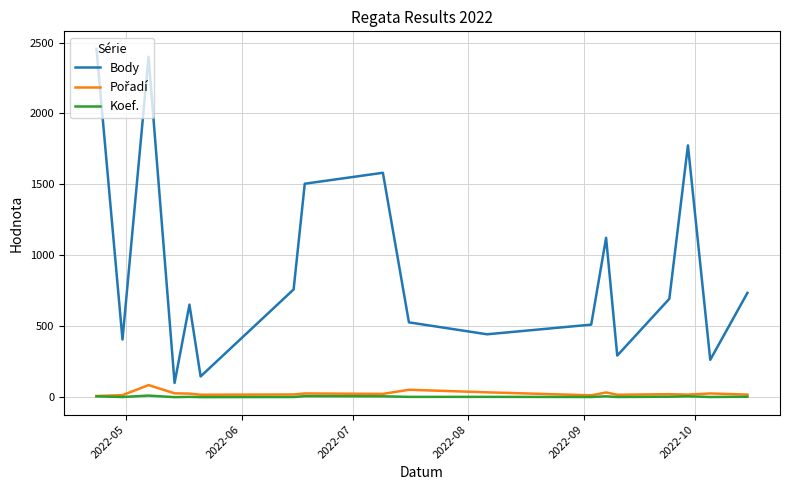

True or false: Body and Koef. intersect in this chart.

False